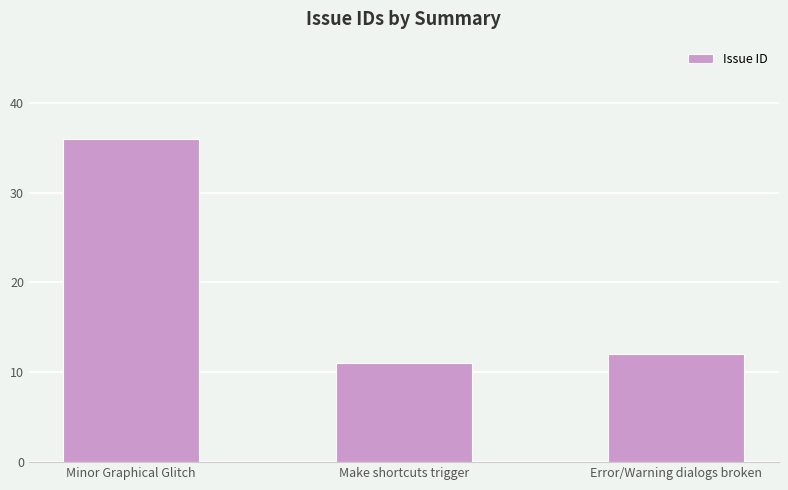

What is the value of the 2nd bar from the left?

11